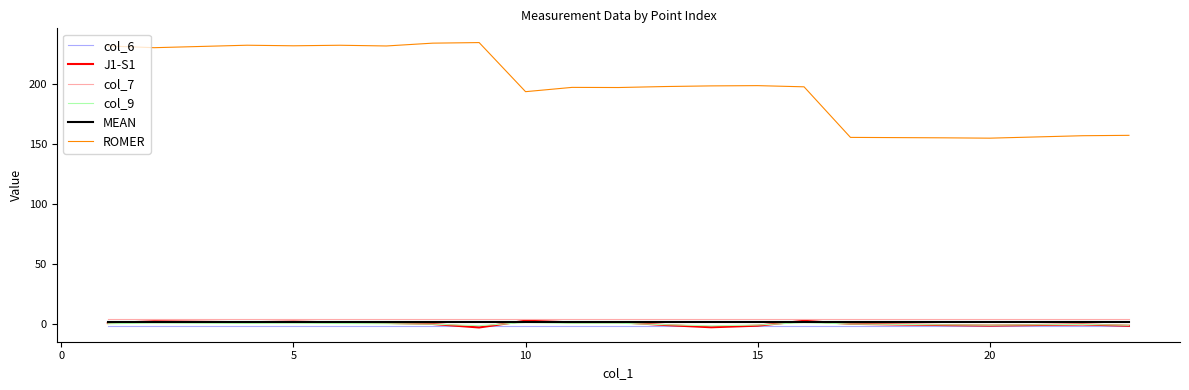

True or false: ROMER and J1-S1 intersect in this chart.

False